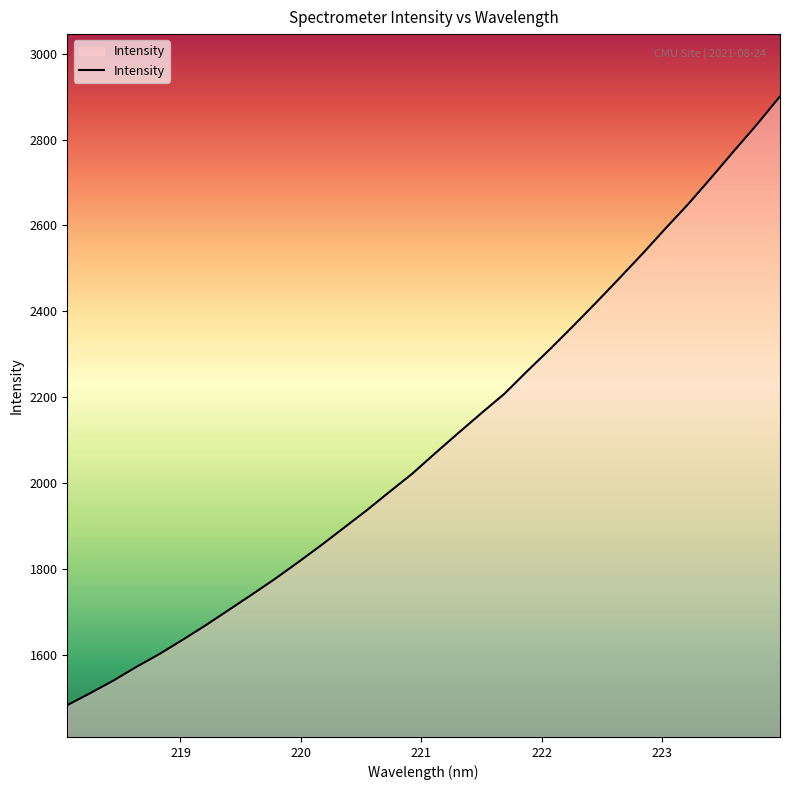

What is the sum of all values?

67109.7